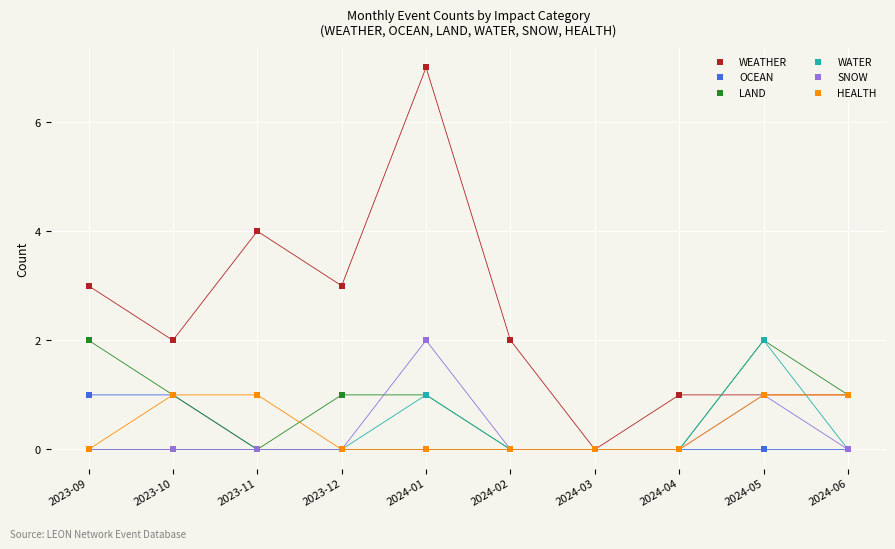

Is it true that WEATHER equals 4 at 2023-11?

True